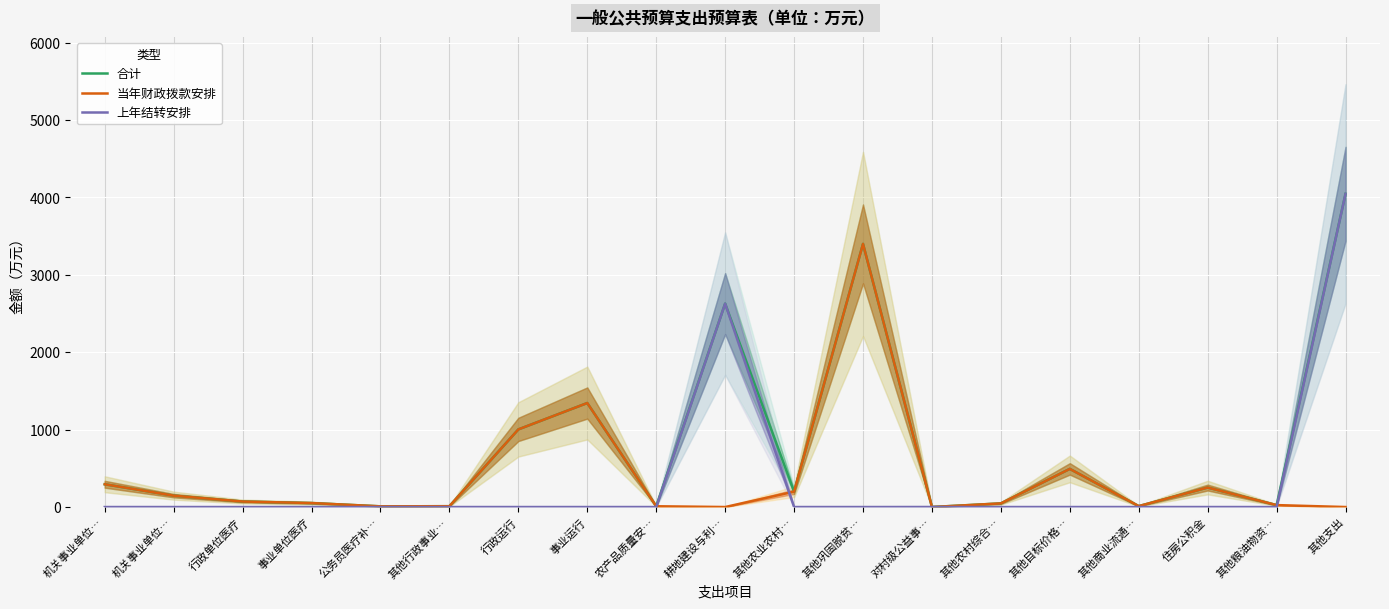

Is it true that 上年结转安排 equals 1414.1 at 事业运行?

False